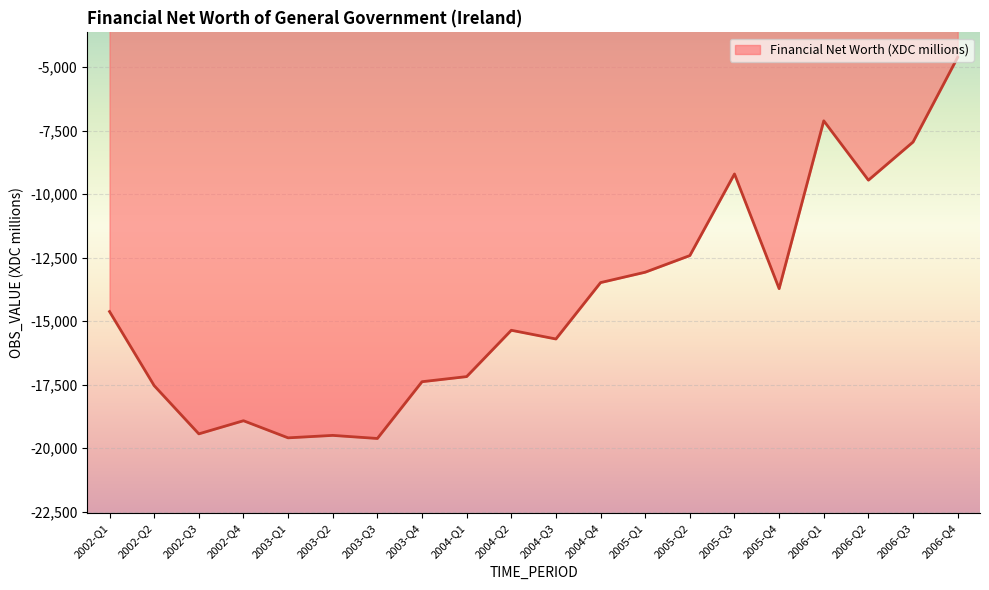

Is it true that the value at 2005-Q2 is -7157?

False